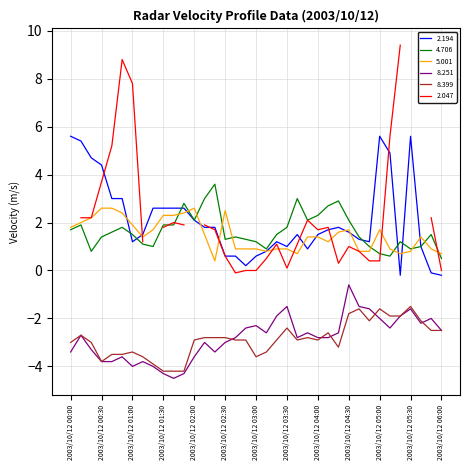

True or false: 8.251 and 8.399 cross at least once.

True